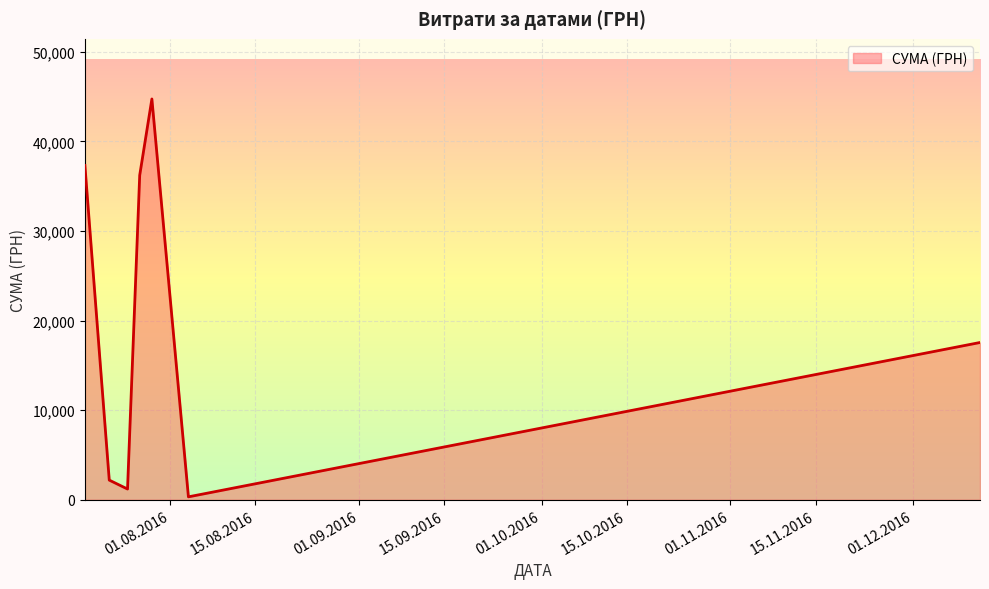

What is the difference between the maximum and minimum values?

44409.0